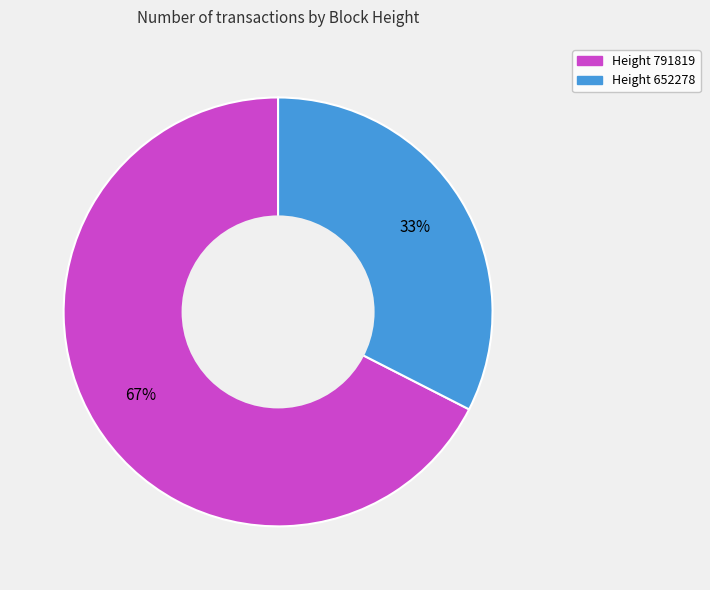

Is there a majority slice in this chart?

Yes